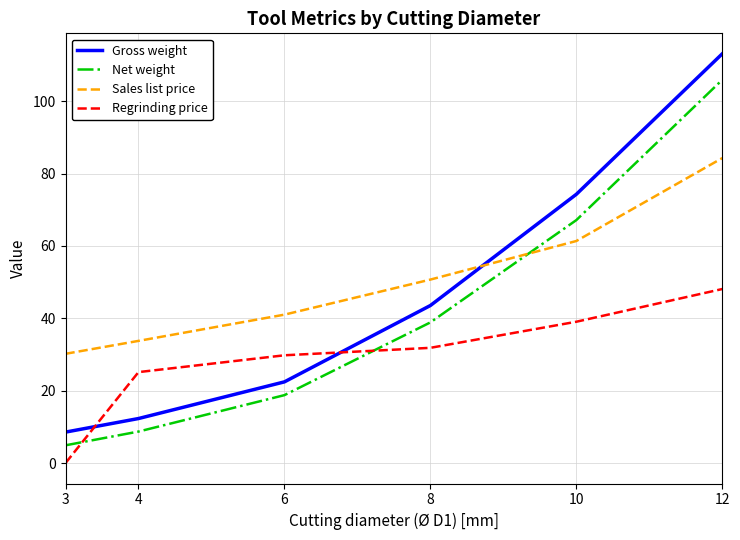

Where is Regrinding price nearest to the value 24?

4